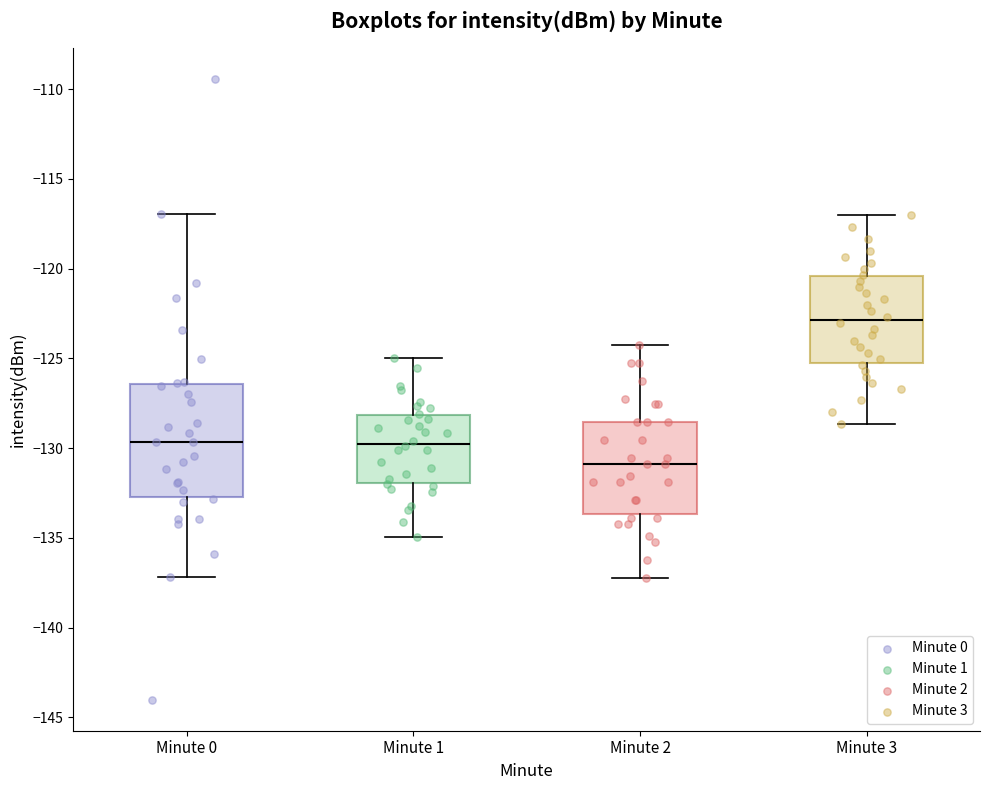

Which box is the tallest, from its lower edge to its upper edge?

Minute 0